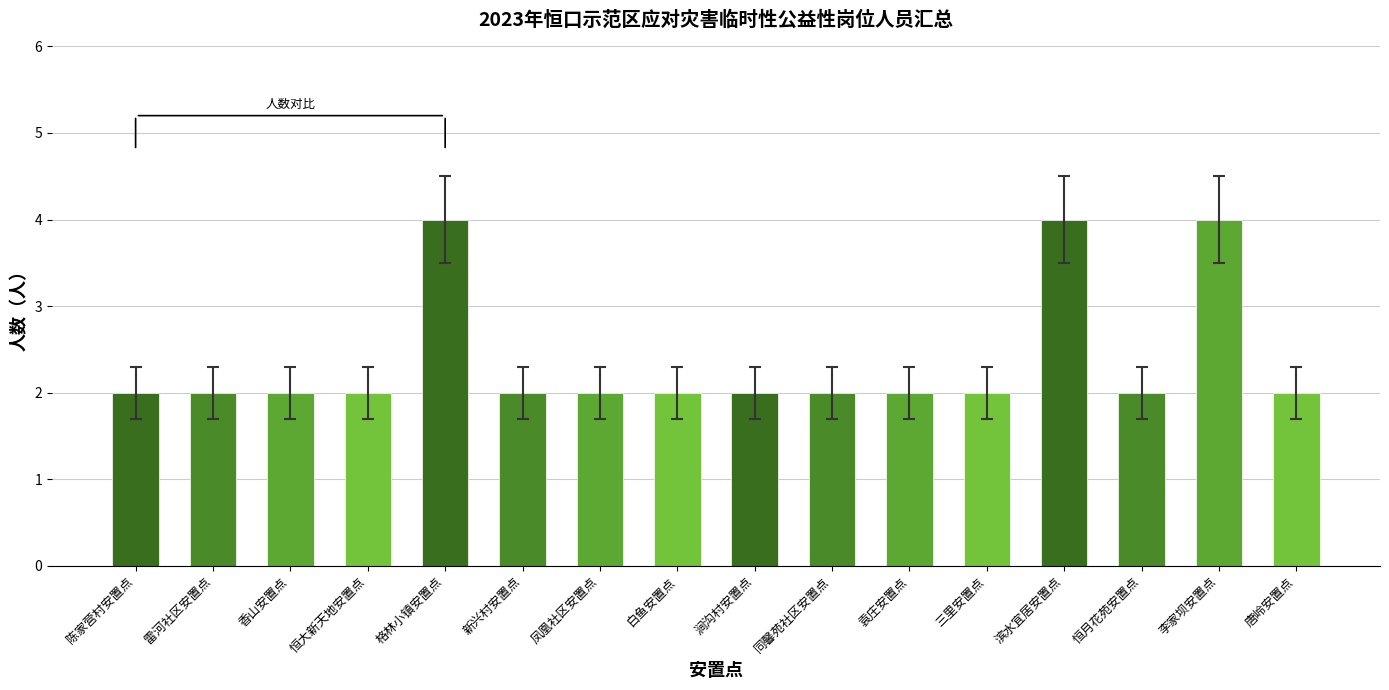

Reading left to right, list all the values displayed in this chart.

2	2	2	2	4	2	2	2	2	2	2	2	4	2	4	2